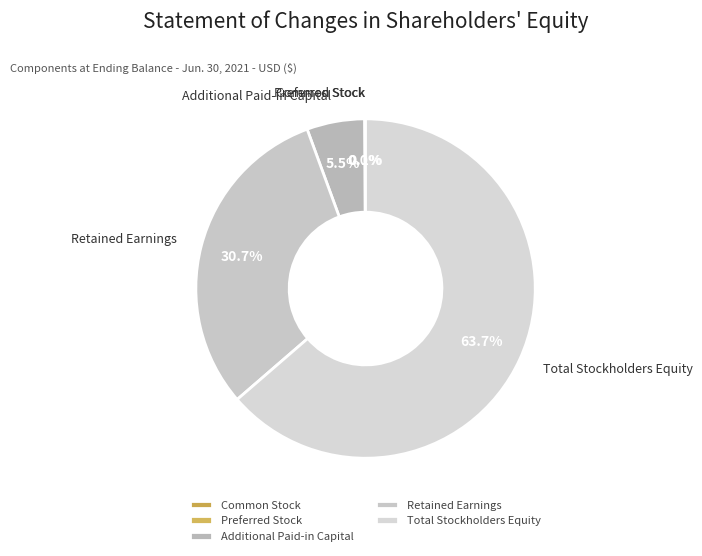

To the nearest percent, what percentage of the pie is Retained Earnings?

31%